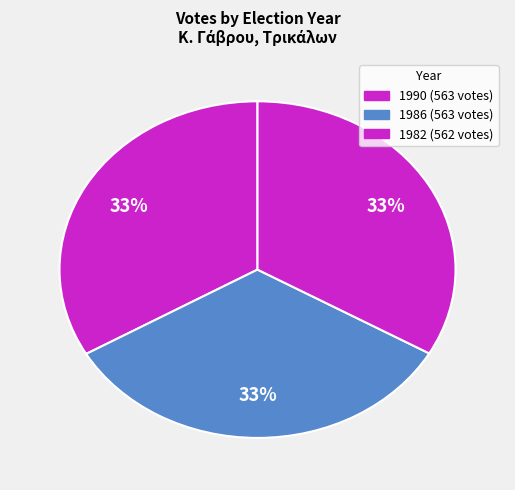

Count the number of slices in the pie.

3